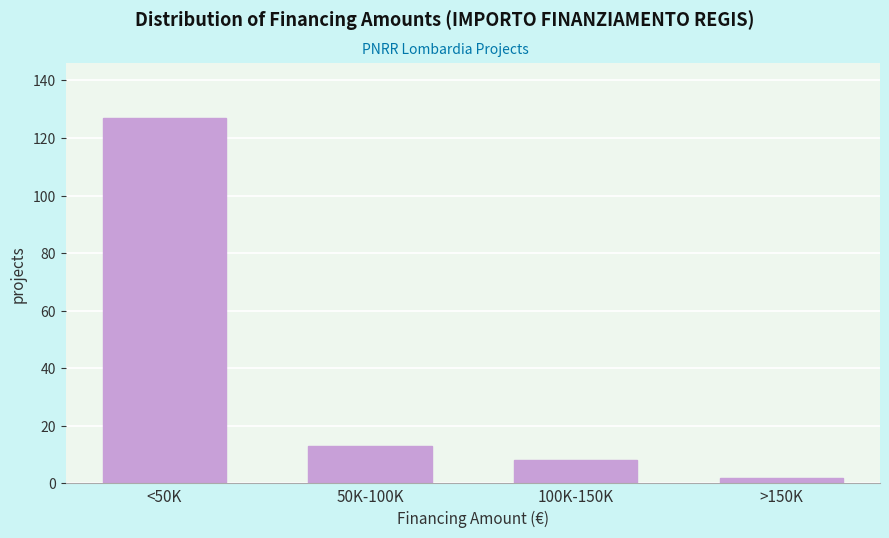

Reading left to right, extract all data points from this chart.

127	13	8	2